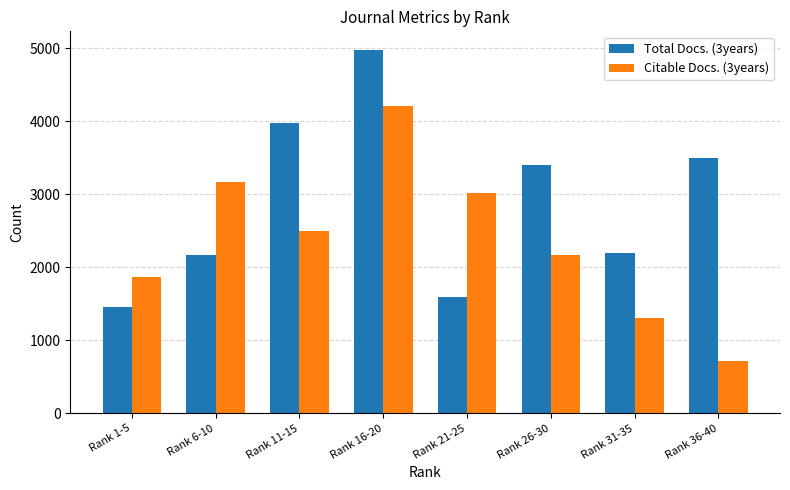

Is it true that Total Docs. (3years) equals 1193 at Rank 36-40?

False